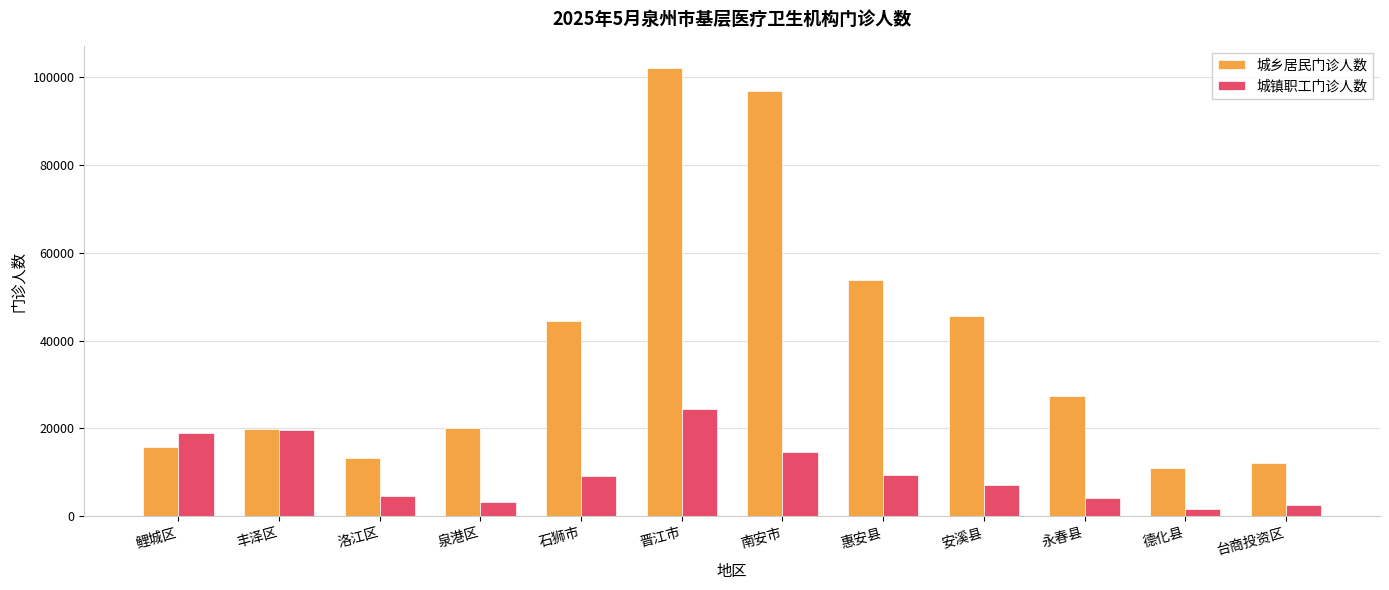

At how many categories does at least one series exceed 25352?

6